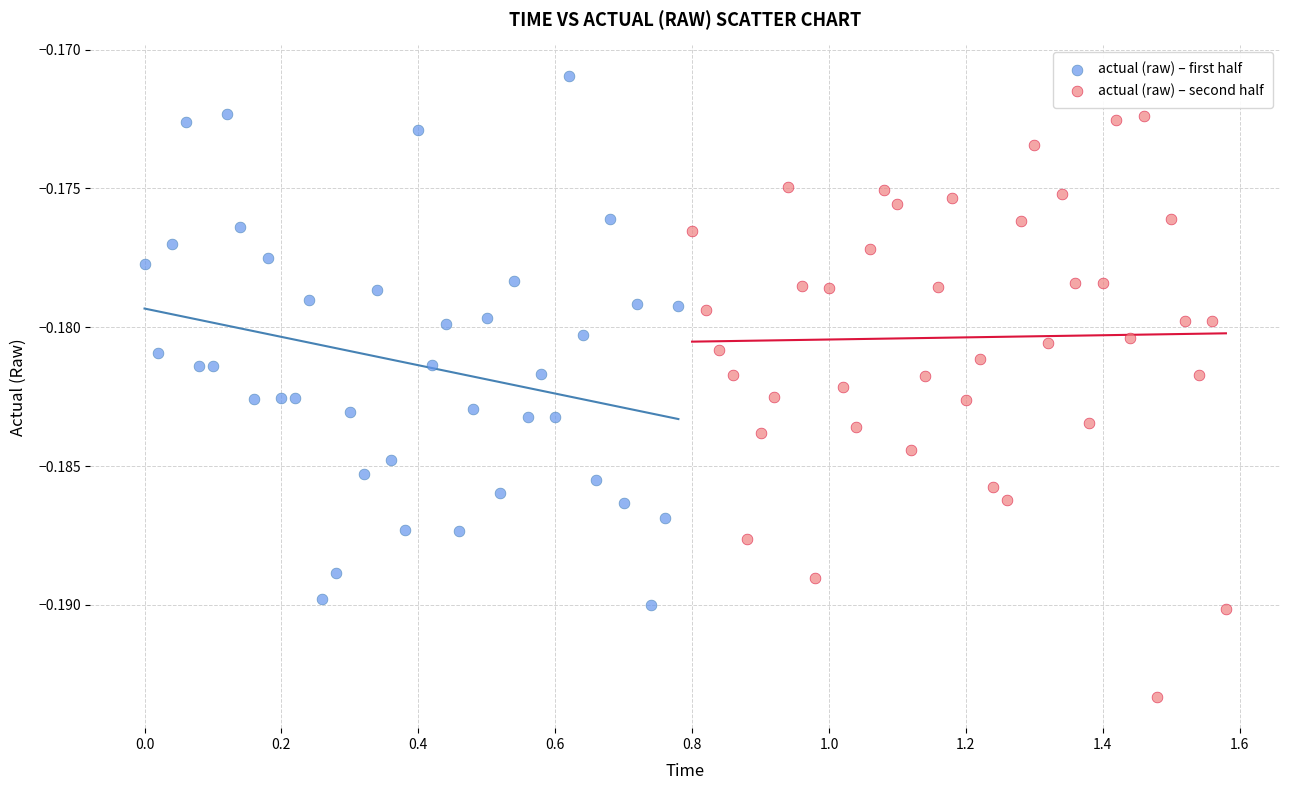

What are all the series names shown in the legend?

actual (raw) – first half, actual (raw) – second half